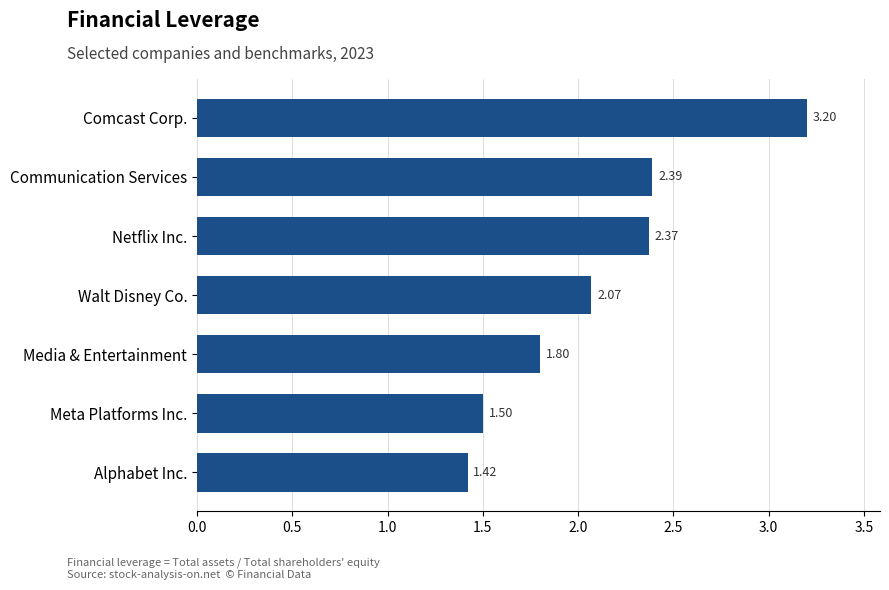

What is the label of the 1st bar from the bottom?

Alphabet Inc.